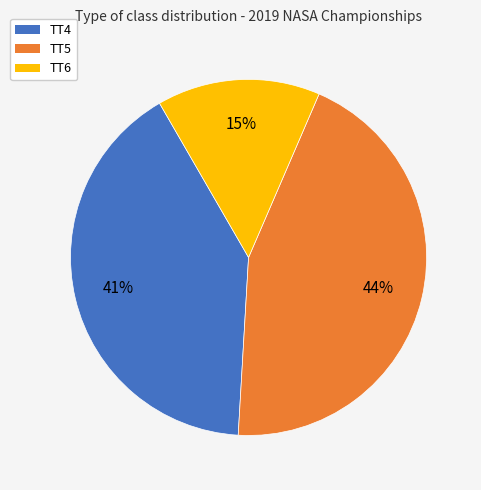

What percentage is the TT5 slice, to the nearest percent?

44%